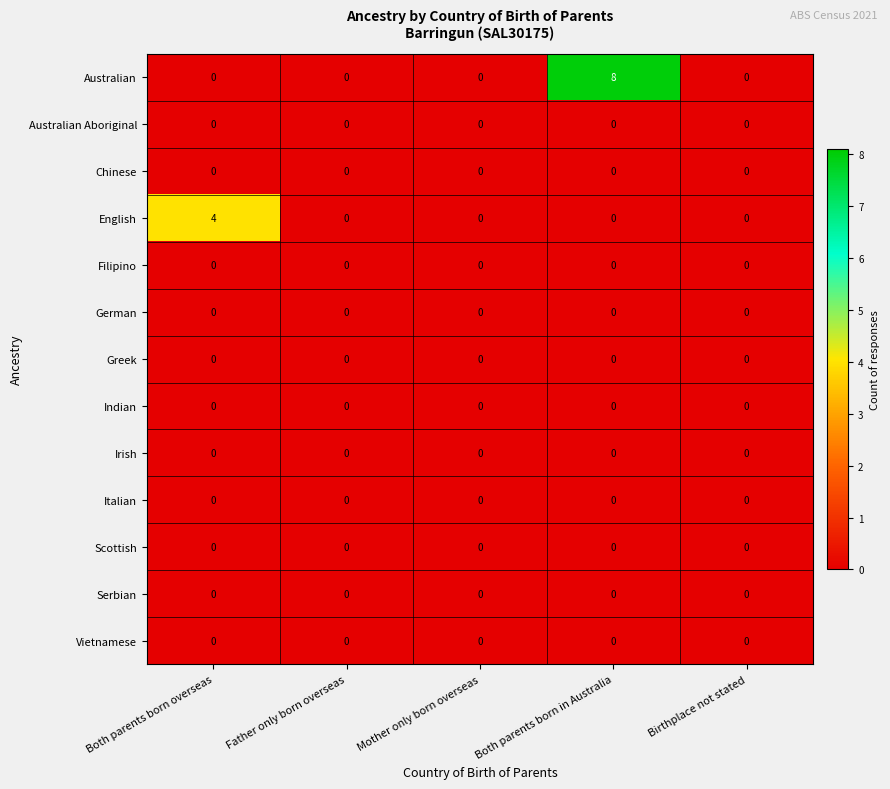

Between Both parents born overseas and Father only born overseas, which series saw the biggest shift?

English